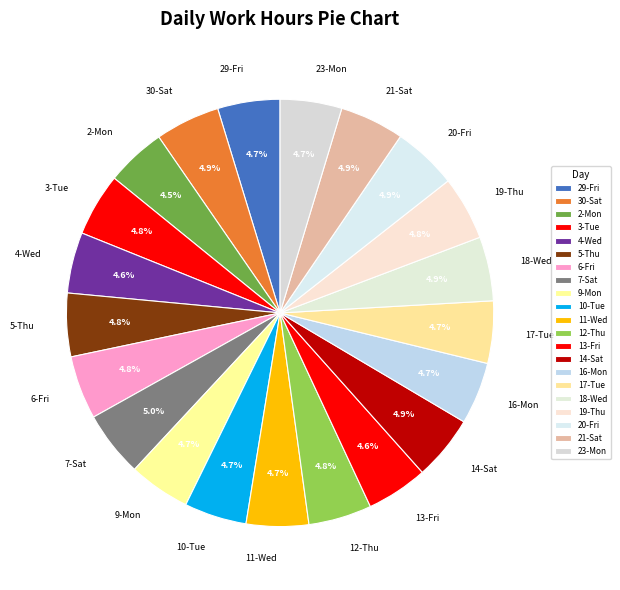

To the nearest percent, what is the average slice percentage?

5%